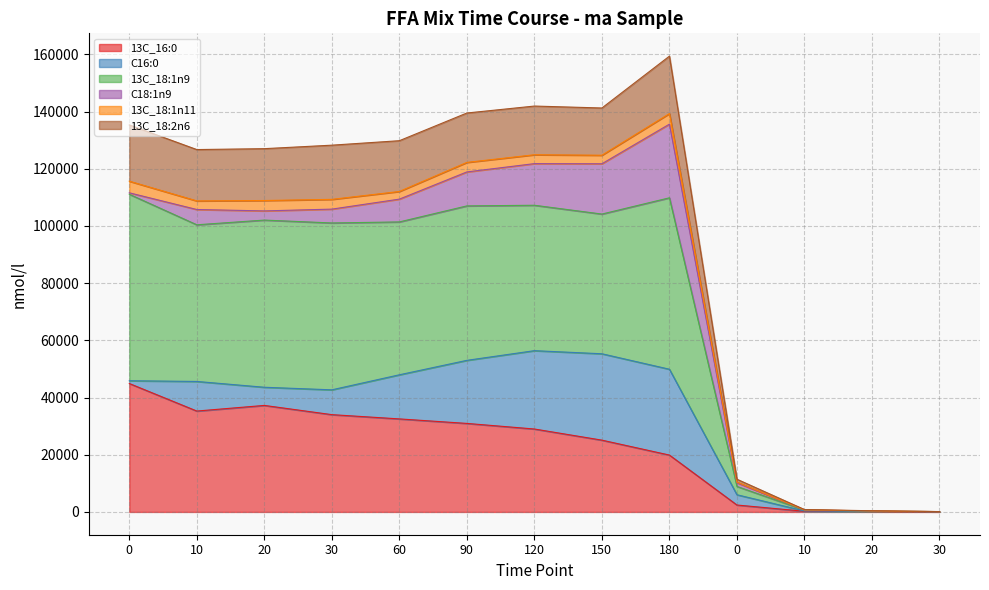

True or false: 13C_16:0 and 13C_18:2n6 intersect in this chart.

False